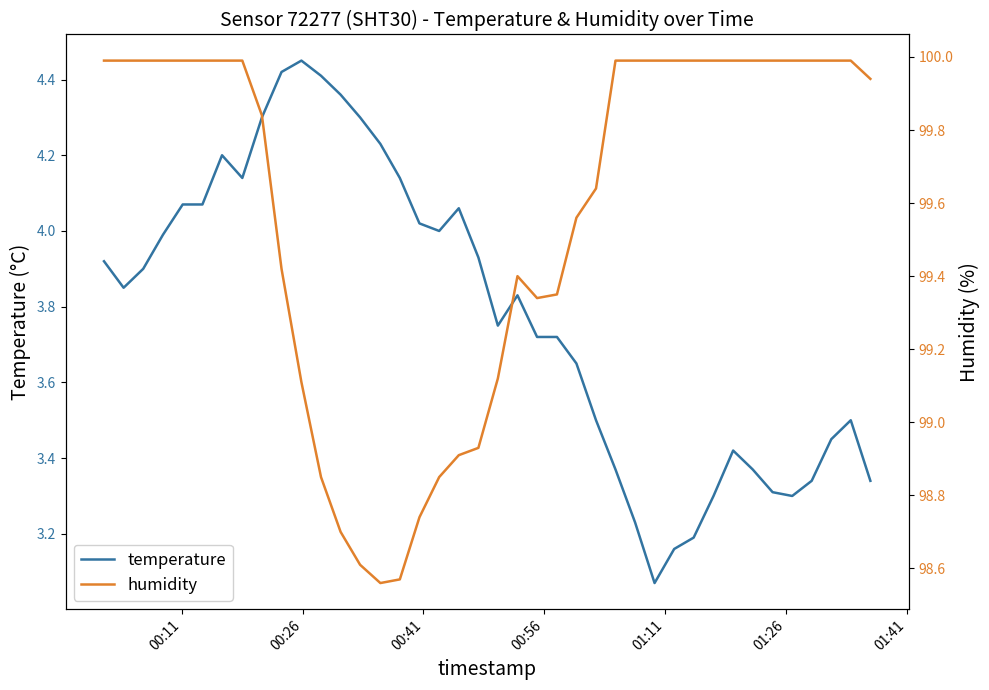

Which series has the largest total across all categories?

humidity